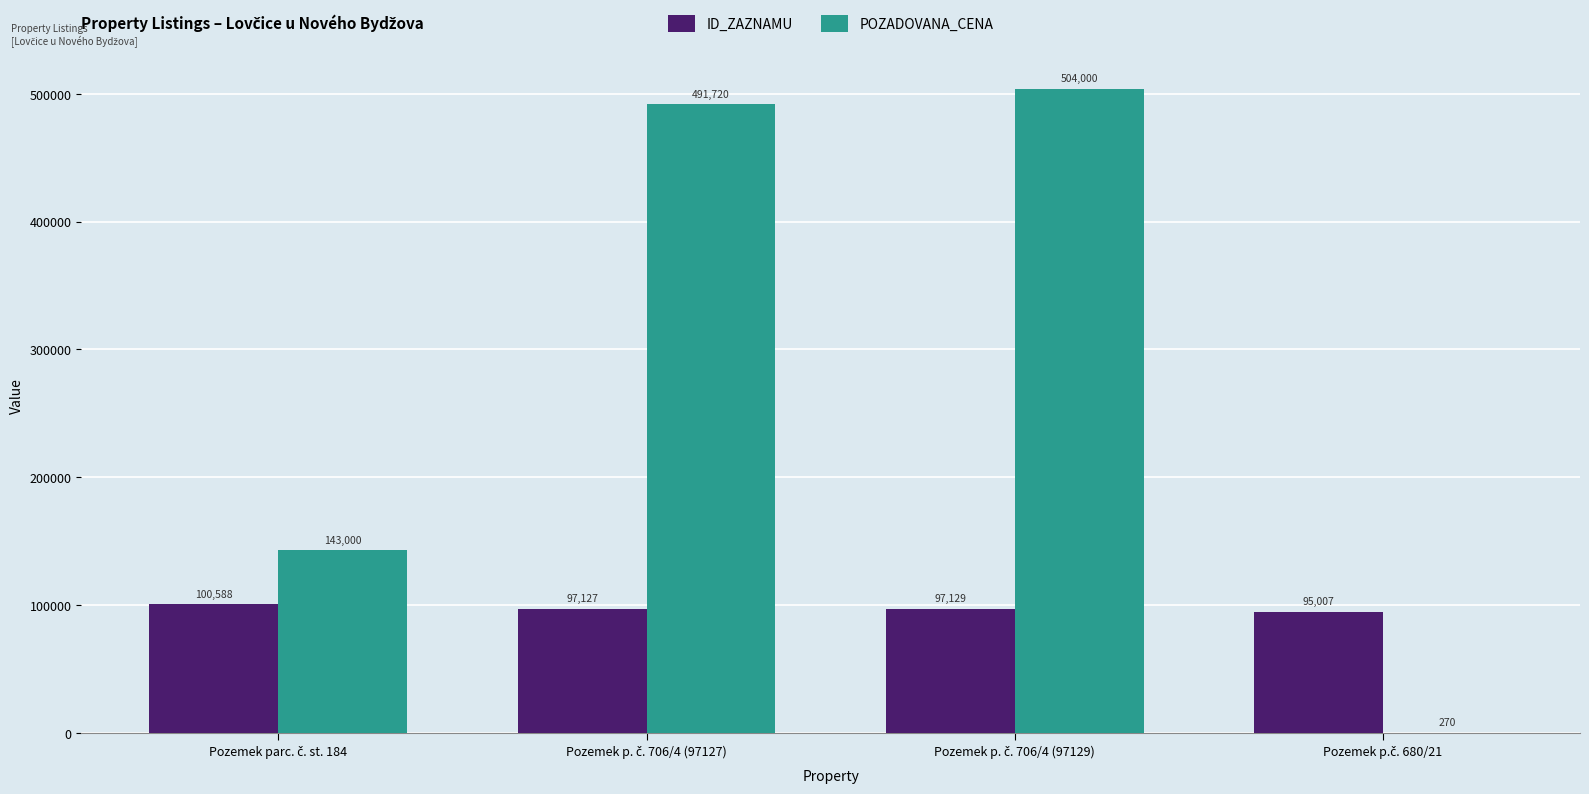

What is the sum of all POZADOVANA_CENA values?

1138990